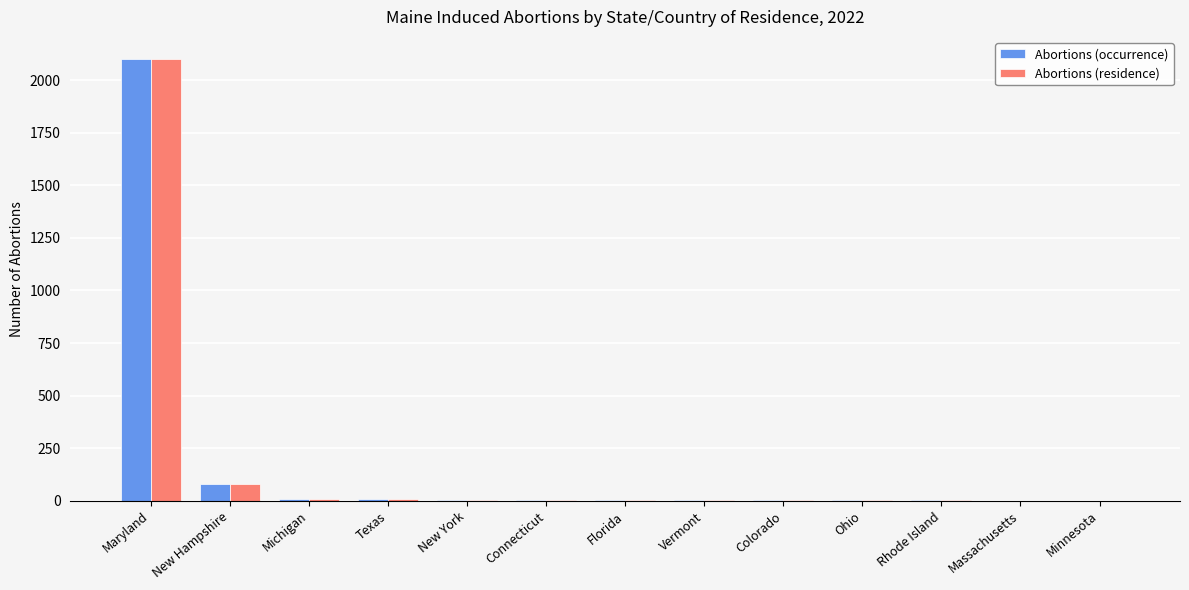

What is the sum of all Abortions (occurrence) values?

2220